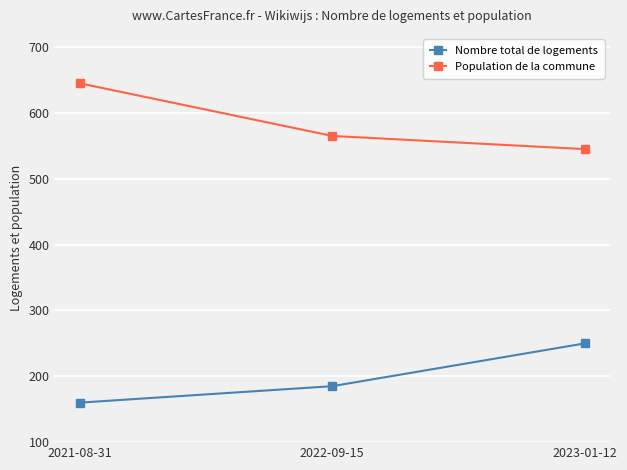

Reading right to left, list all the values displayed in this chart.

Nombre total de logements: 2023-01-12=250	2022-09-15=185	2021-08-31=160
Population de la commune: 2023-01-12=545	2022-09-15=565	2021-08-31=645